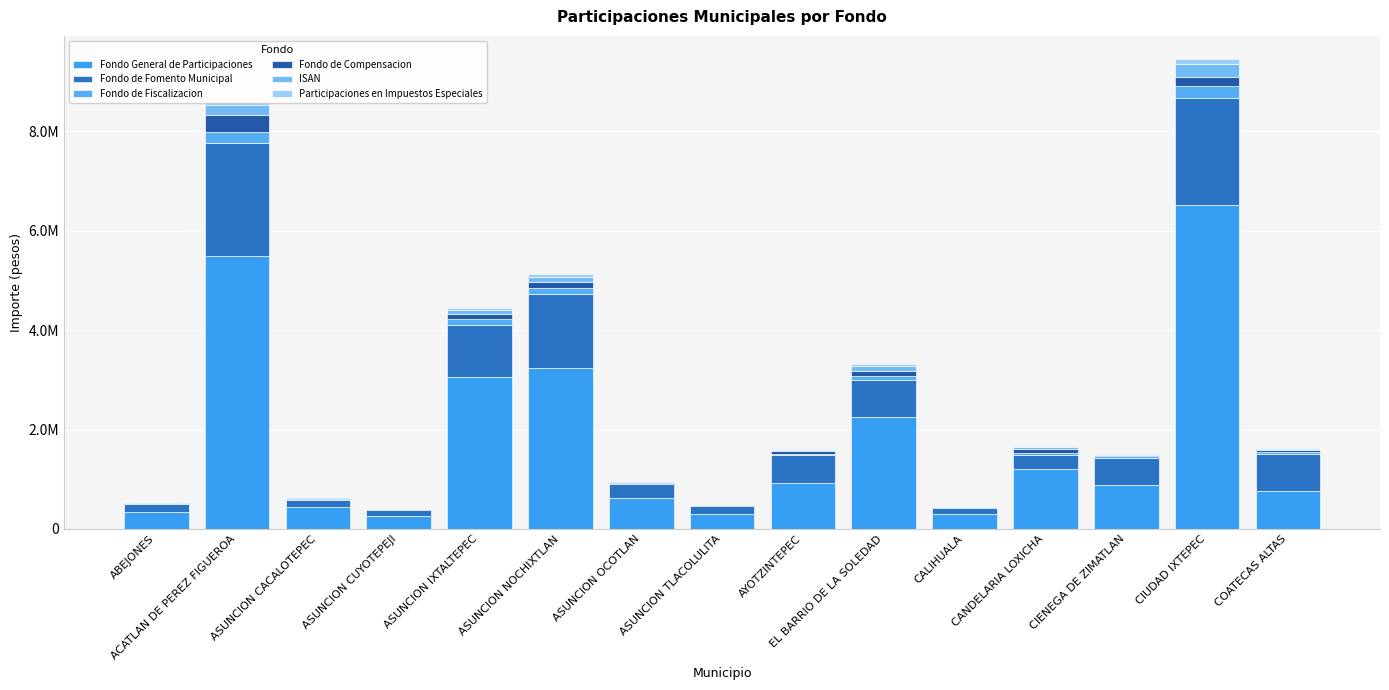

Are the bars grouped side by side (vs. stacked)?

No